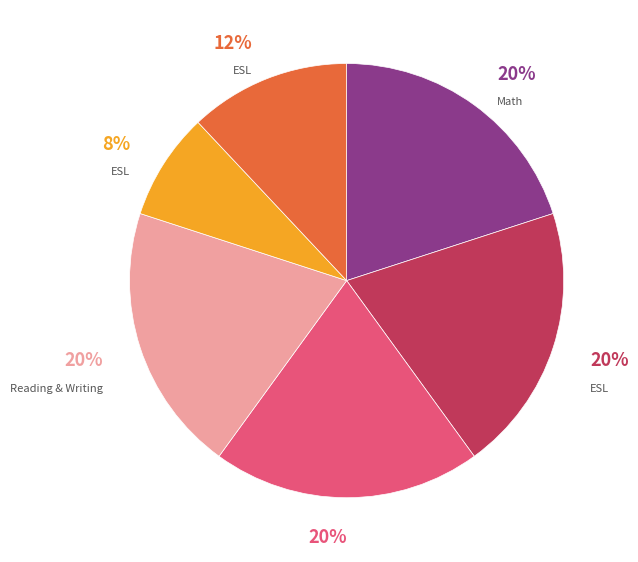

Is there a majority slice in this chart?

No